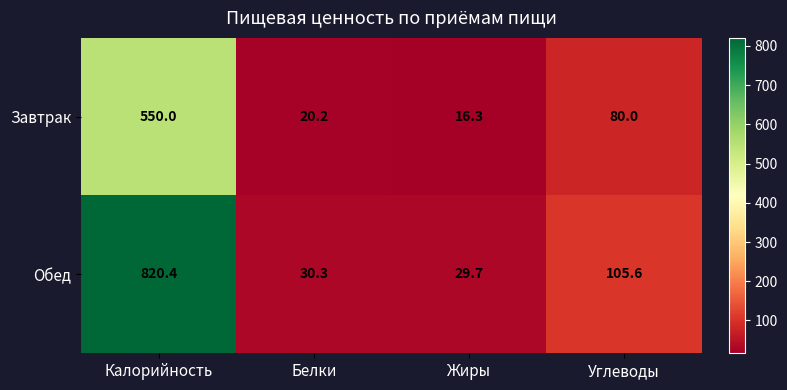

What is the approximate value of Обед at Калорийность?

820.4